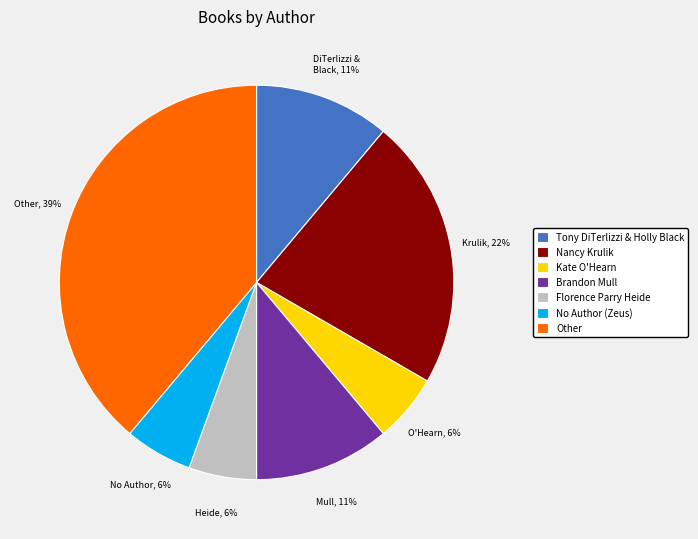

Which category has the biggest portion of the pie?

Other